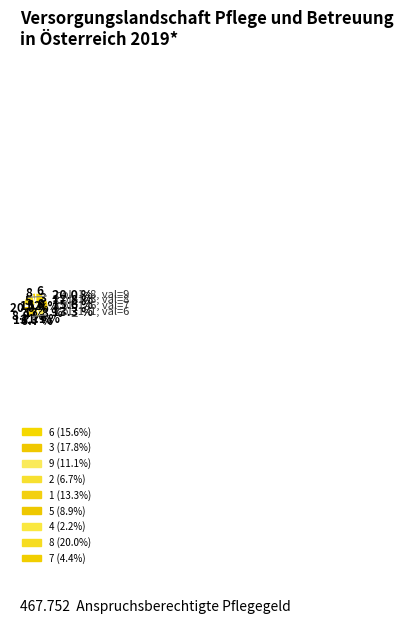

Which slice is the smallest?

4